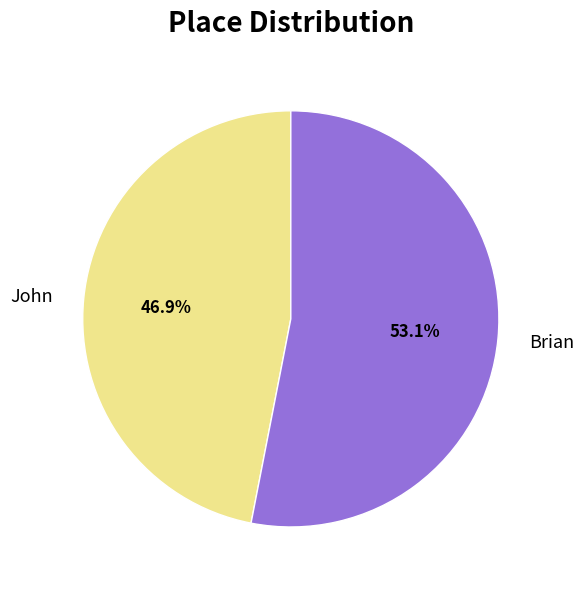

Count the number of slices in the pie.

2